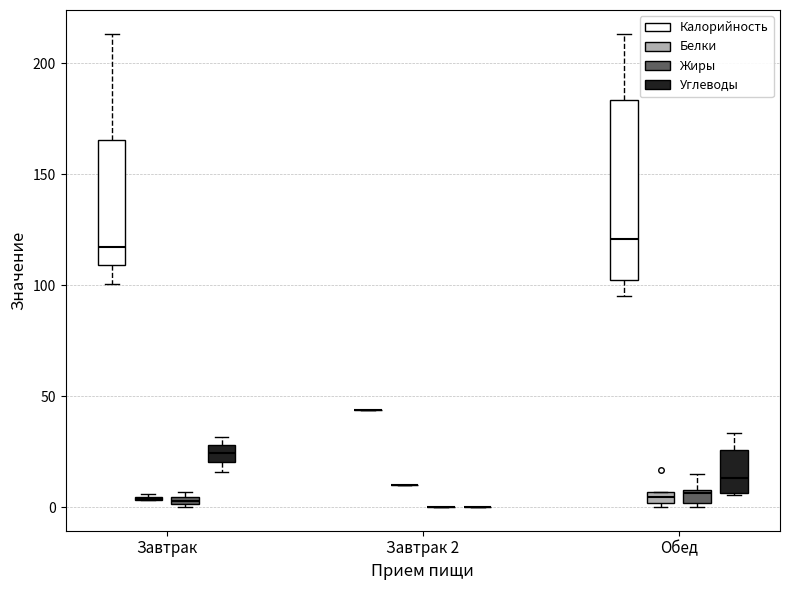

Comparing the boxes themselves (not the whiskers), which one is the tallest?

Обед (Калорийность)